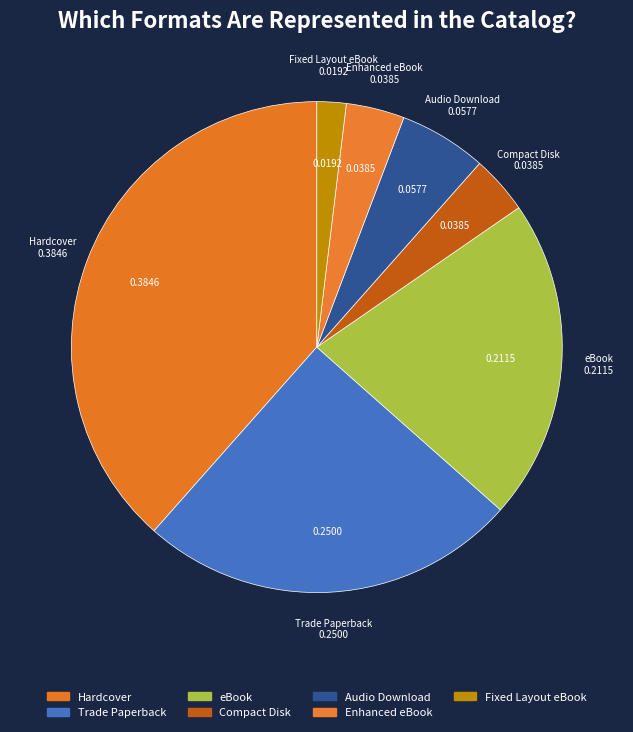

How many slices are in this pie chart?

7